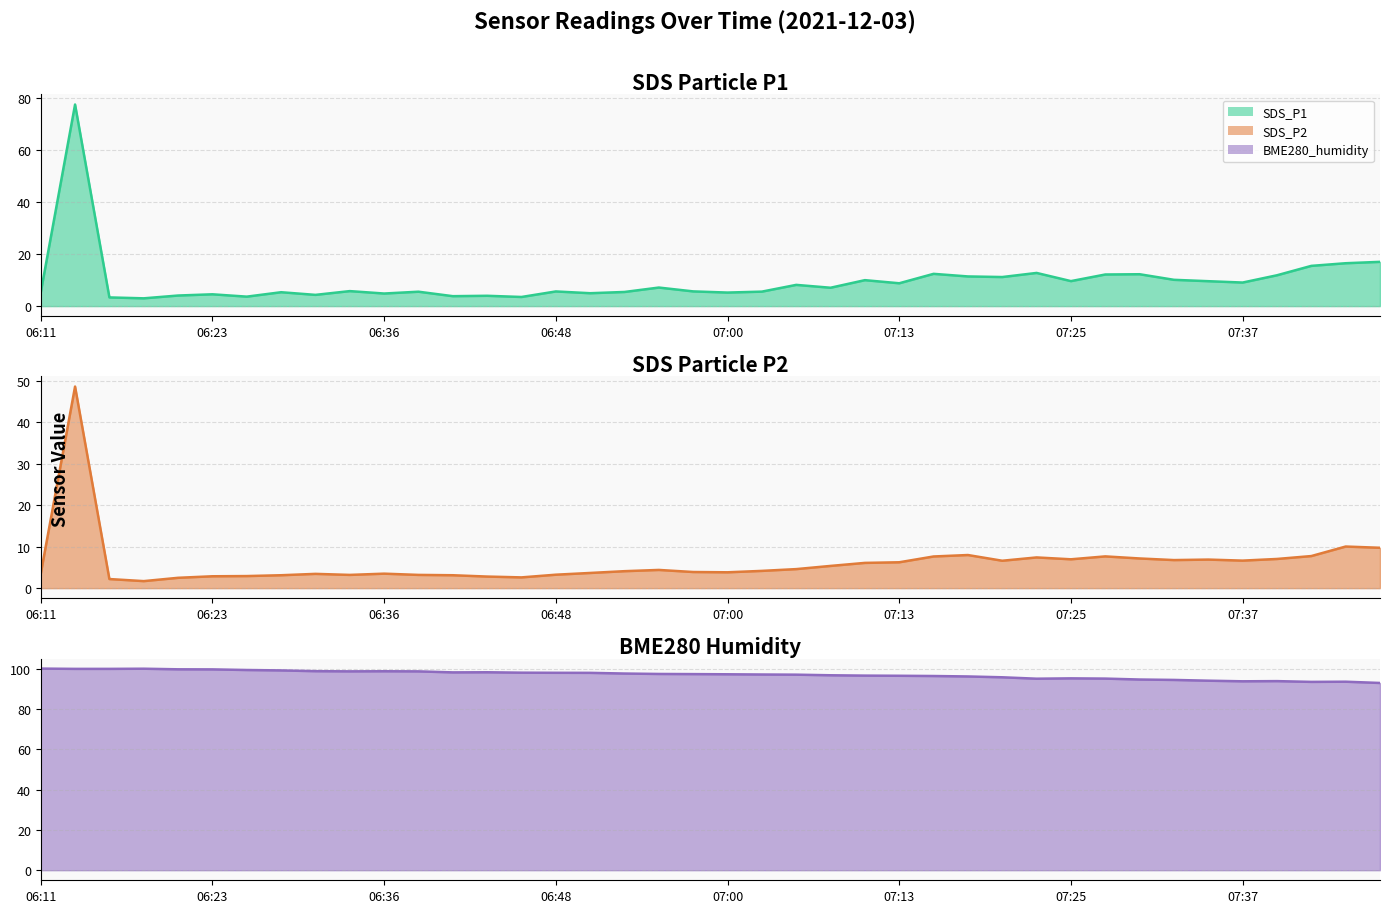

What are all the series names shown in the legend?

SDS_P1 line, SDS_P2 line, BME280_humidity line